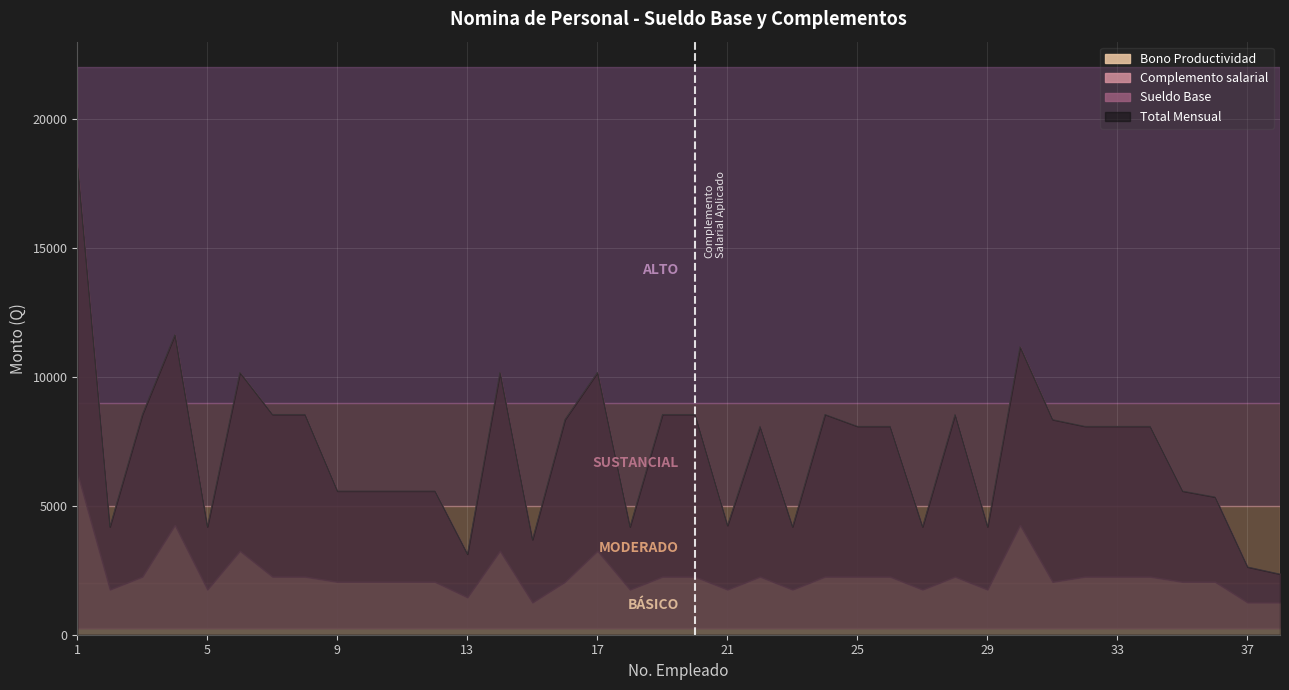

What is the spread (max minus min) of values at 13?

1432